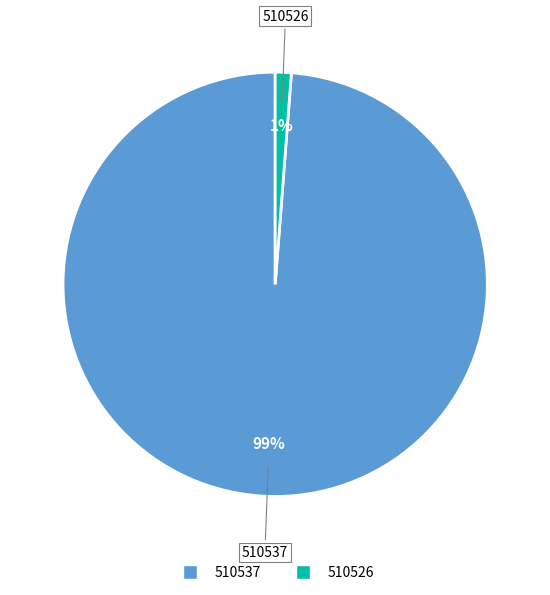

What is the majority slice?

510537